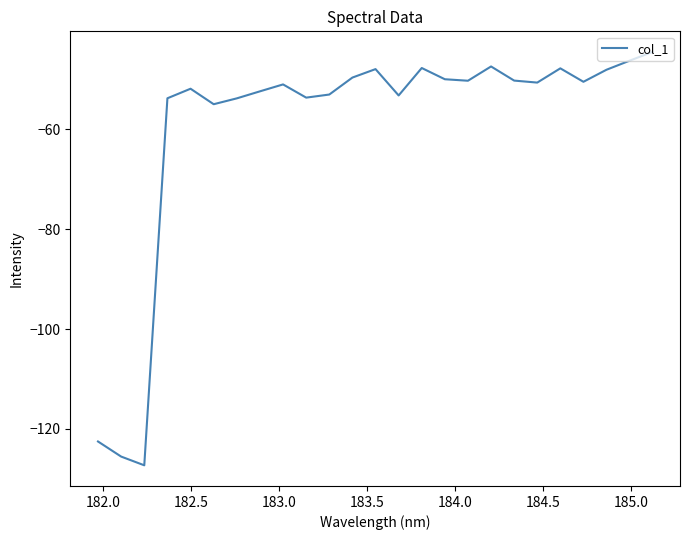

What is the difference between the maximum and minimum values?

82.8